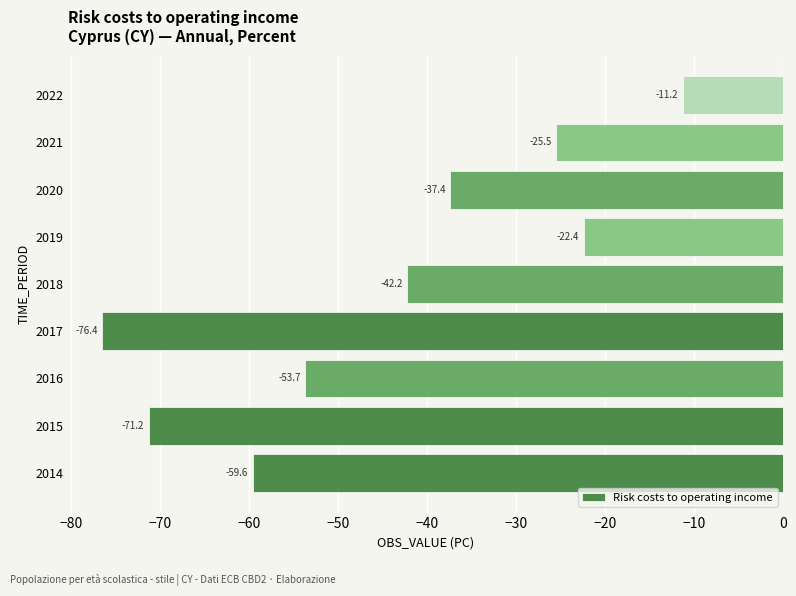

Rank the categories by value from highest to lowest.

2022, 2019, 2021, 2020, 2018, 2016, 2014, 2015, 2017